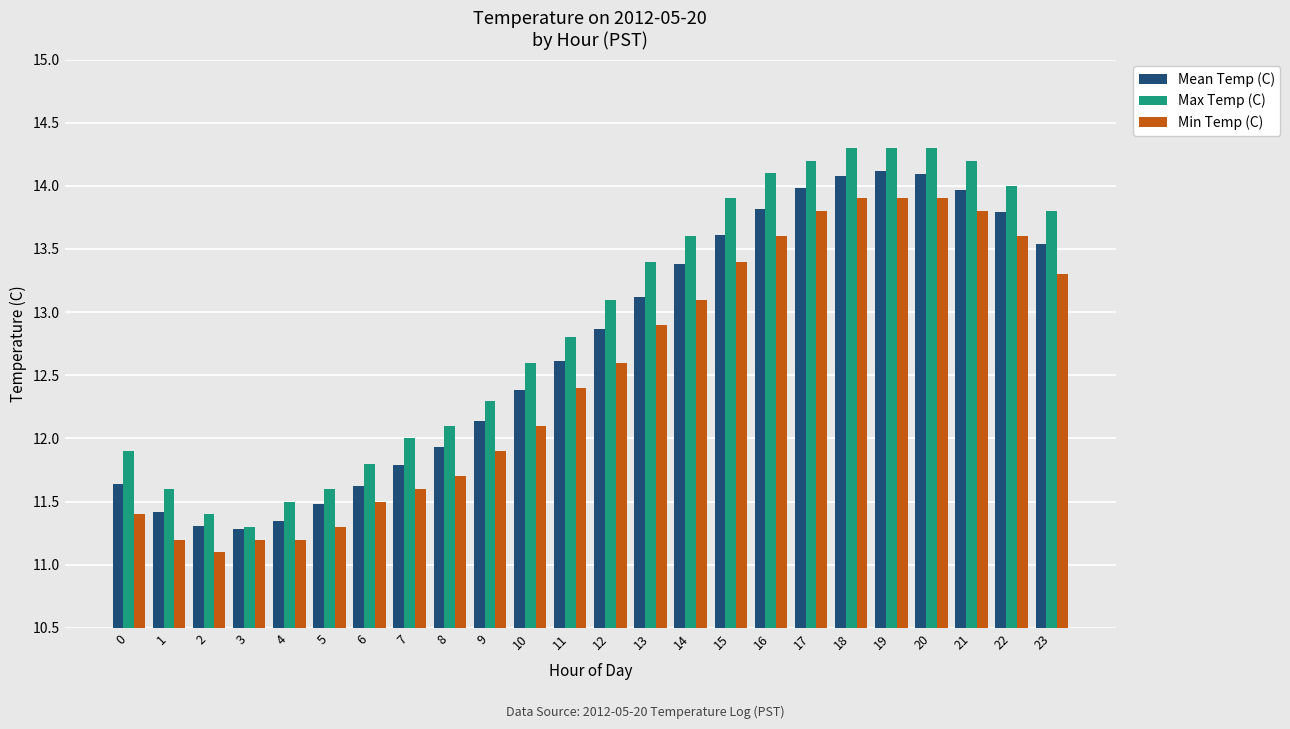

At how many categories does at least one series exceed 11?

24